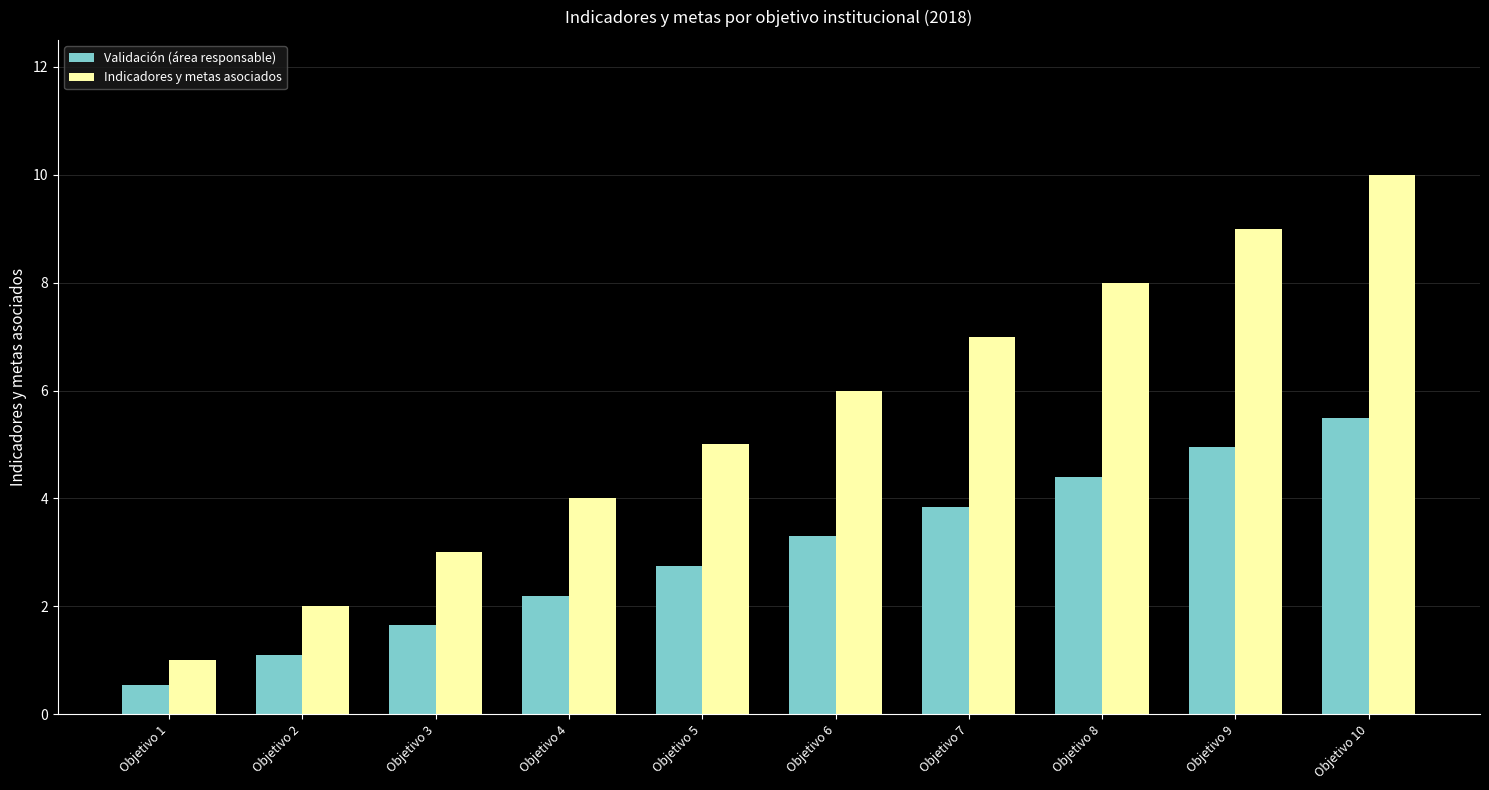

Which series changed the most between Objetivo 2 and Objetivo 9?

Indicadores y metas asociados